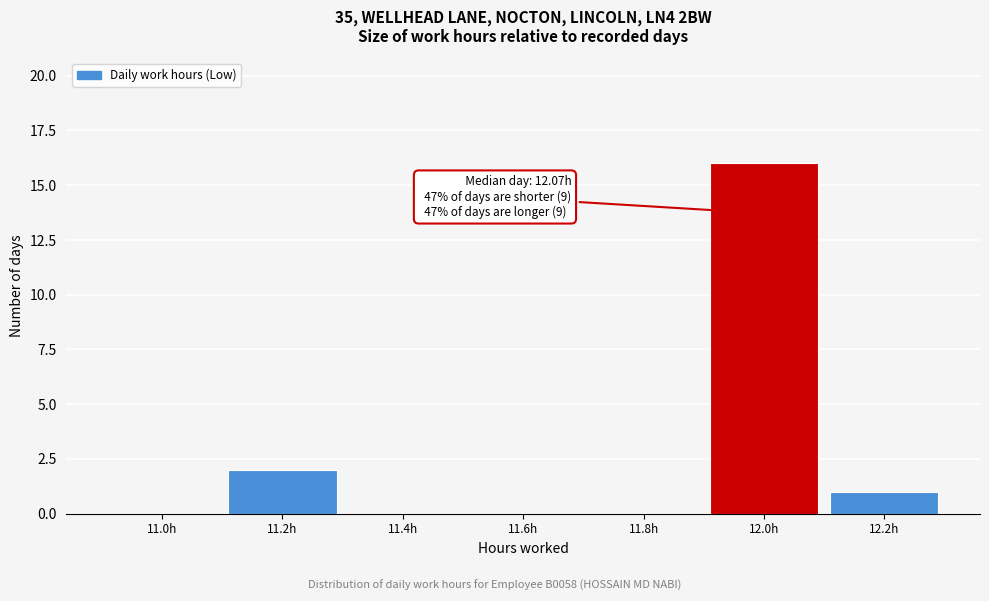

Reading left to right, transcribe all the data shown in this chart.

11.0h=0	11.2h=2	11.4h=0	11.6h=0	11.8h=0	12.0h=16	12.2h=1